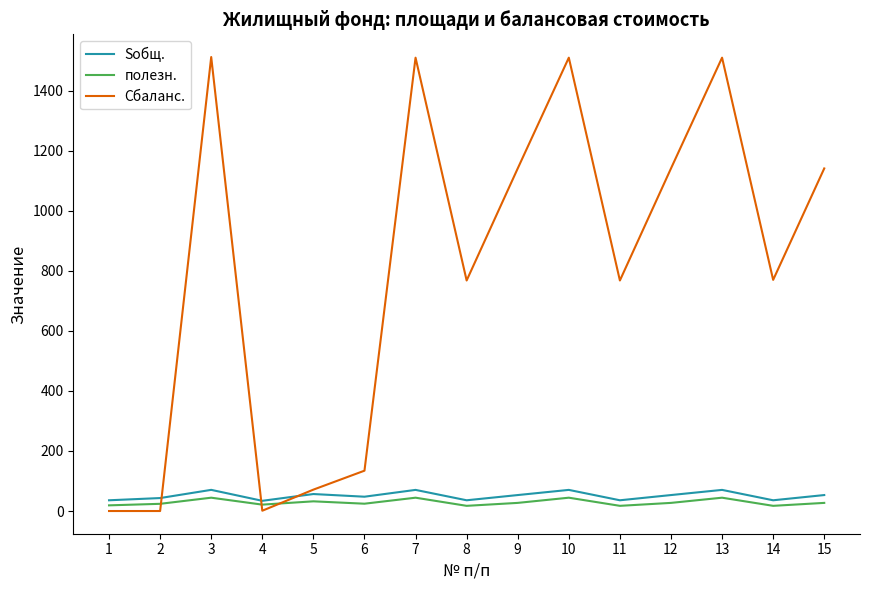

At how many categories does at least one series exceed 1282?

4